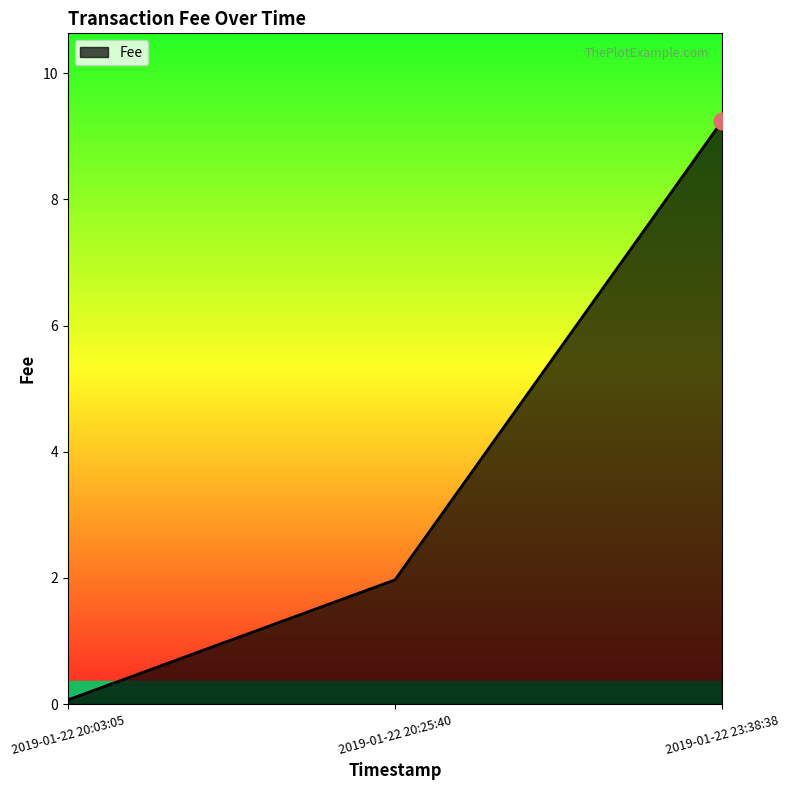

Is it true that the value at 2019-01-22 20:25:40 is 1.1?

False